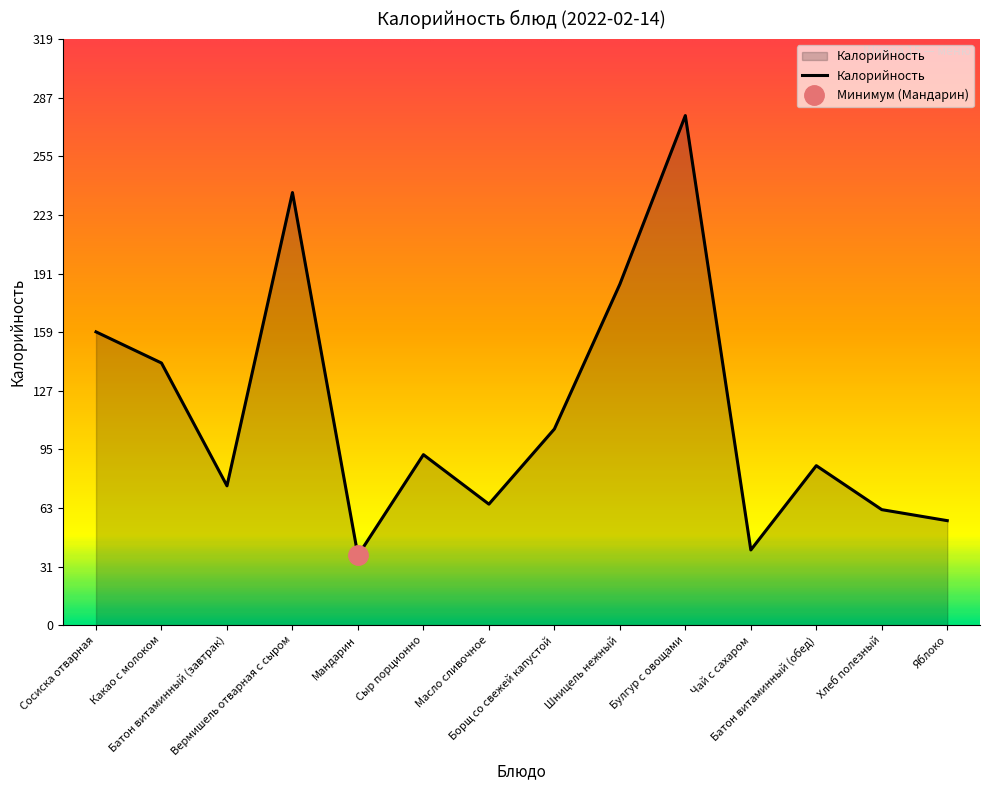

Rank the categories by value from lowest to highest.

Мандарин, Чай с сахаром, Яблоко, Хлеб полезный, Масло сливочное, Батон витаминный (завтрак), Батон витаминный (обед), Сыр порционно, Борщ со свежей капустой, Какао с молоком, Сосиска отварная, Шницель нежный, Вермишель отварная с сыром, Булгур с овощами